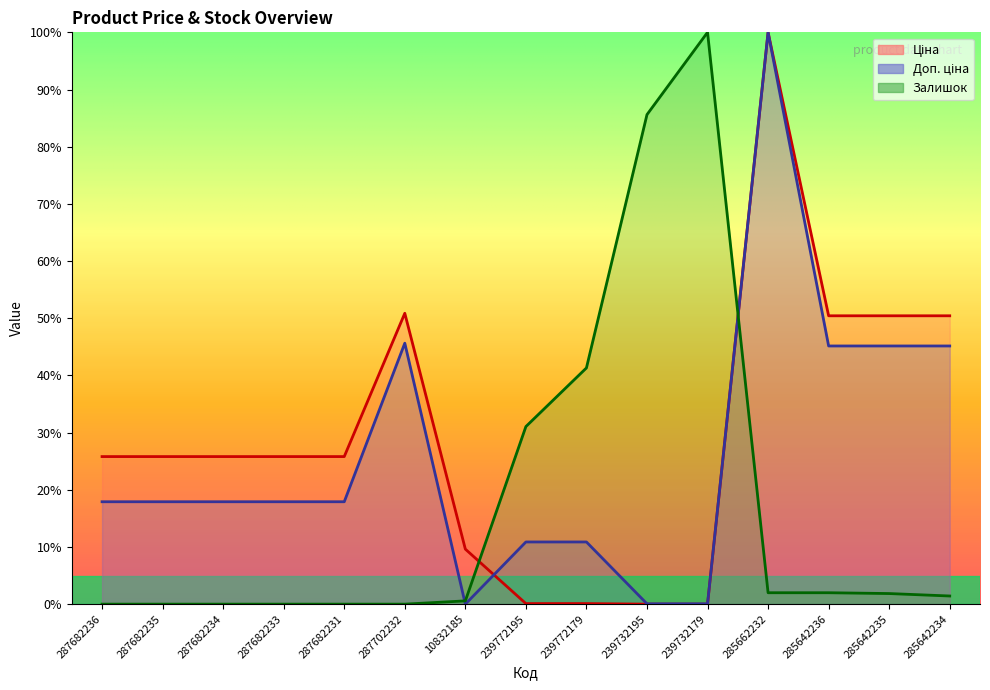

The value of Ціна at 285642234 is 21.5. True or false?

False